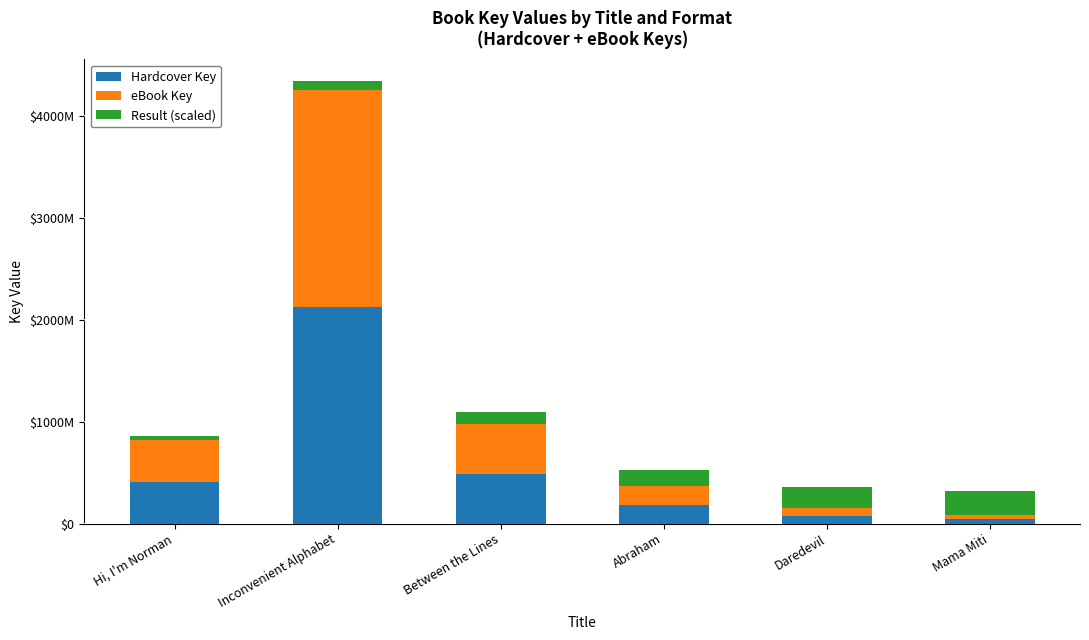

What is the value of the Hardcover Key bar at the 1st from the left?

412107889